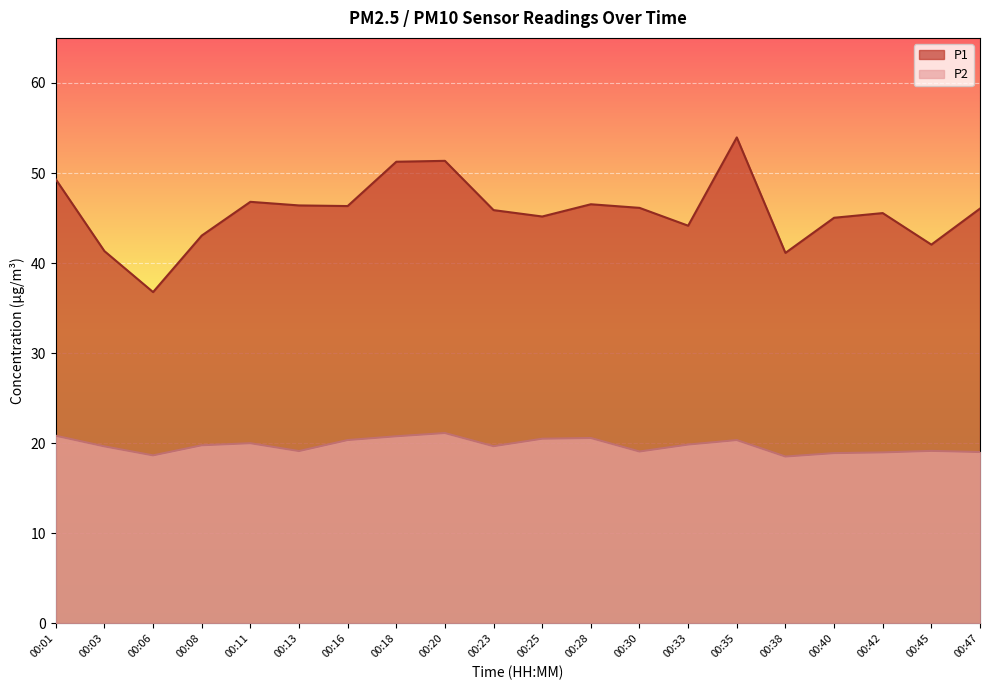

True or false: P2 and P1 intersect in this chart.

False